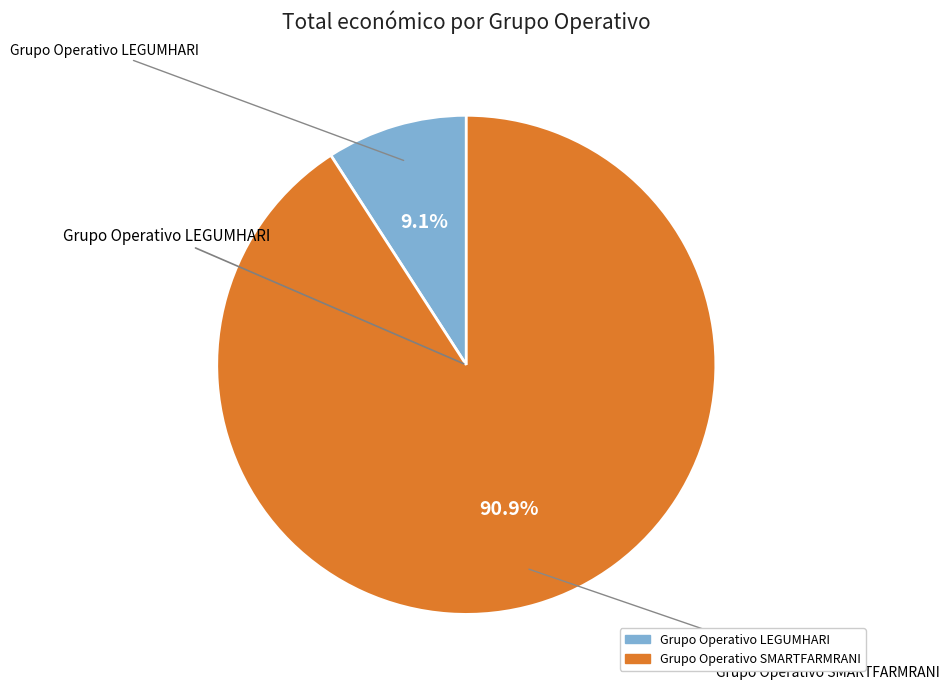

What is the majority slice?

Grupo Operativo SMARTFARMRANI